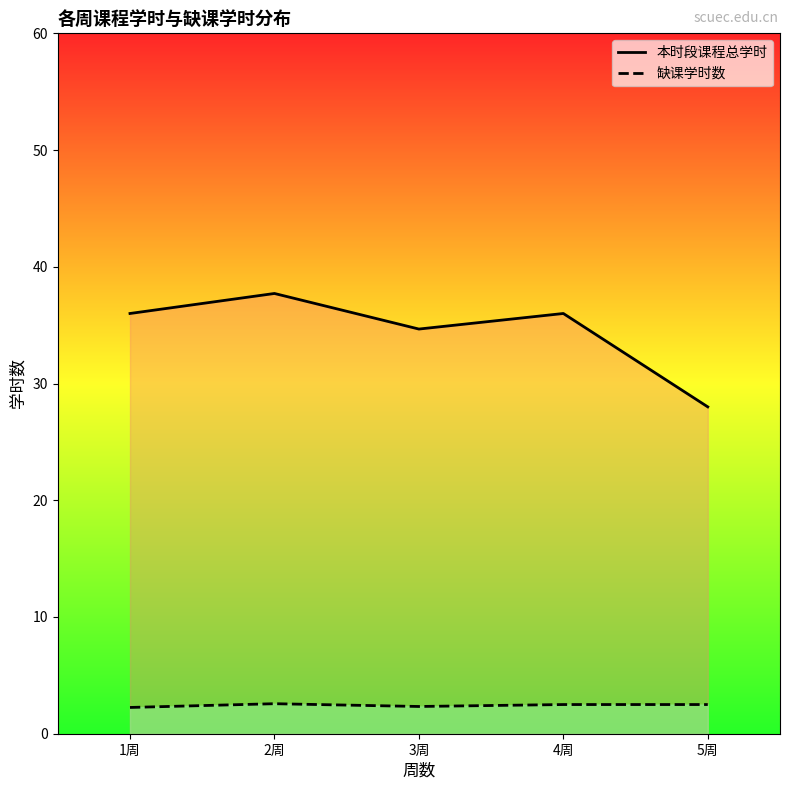

Reading left to right, extract all data points from this chart.

本时段课程总学时: 1周=36.0	2周=37.7	3周=34.7	4周=36.0	5周=28.0
缺课学时数: 1周=2.2	2周=2.6	3周=2.3	4周=2.5	5周=2.5